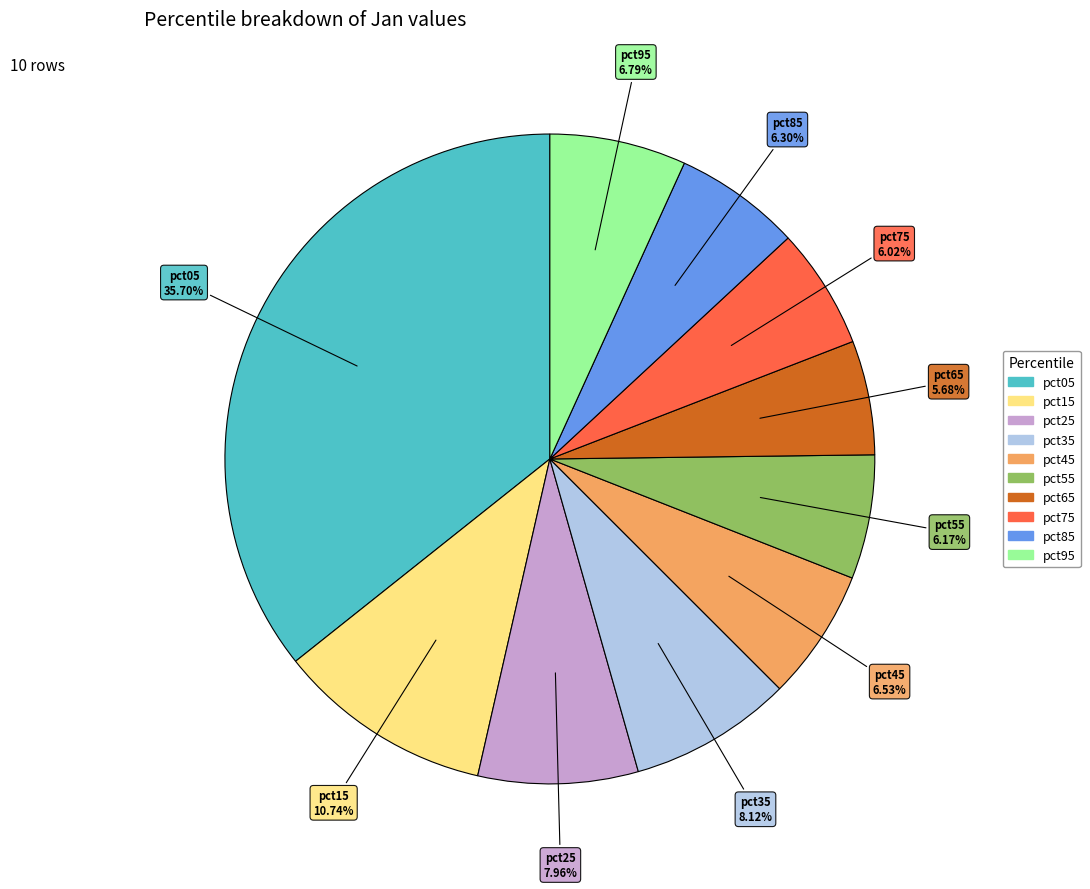

True or false: pct85 accounts for 18% of the total.

False